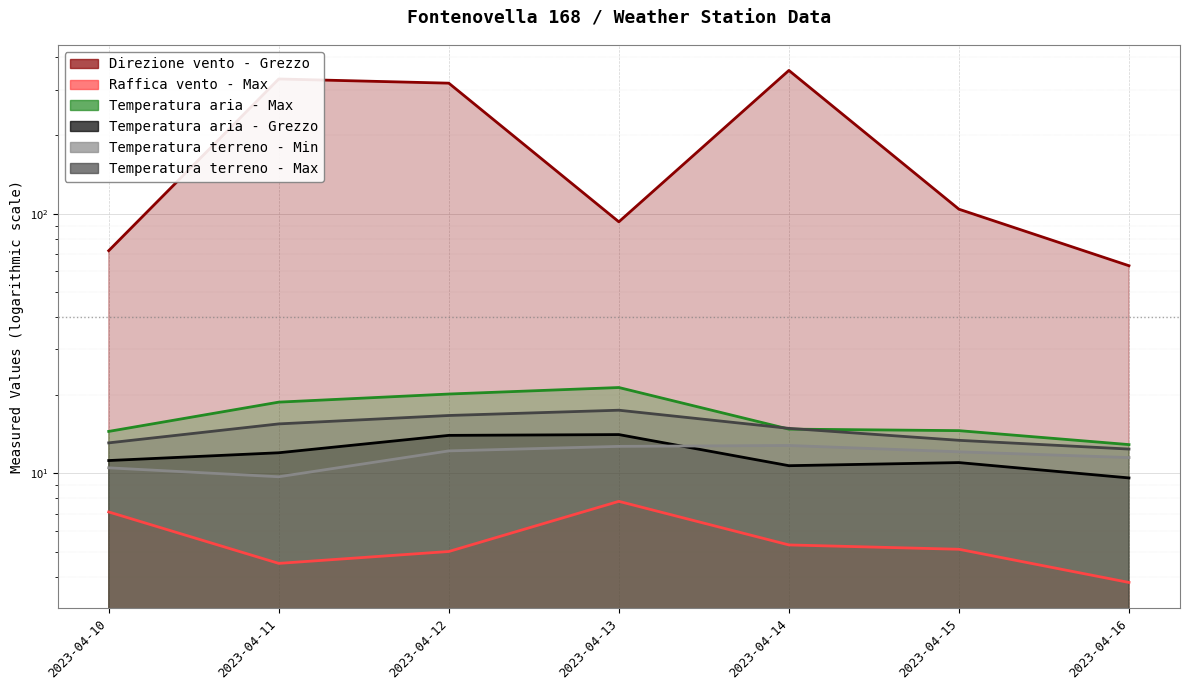

Reading left to right, what are all the values shown in this chart?

Direzione vento - Grezzo: 72.0	330.0	318.0	93.0	356.0	104.0	63.0
Raffica vento - Max: 7.1	4.5	5.0	7.8	5.3	5.1	3.8
Temperatura aria - Max: 14.5	18.8	20.2	21.4	14.8	14.6	12.9
Temperatura aria - Grezzo: 11.2	12.0	14.0	14.1	10.7	11.0	9.6
Temperatura terreno - Min: 10.5	9.7	12.2	12.7	12.8	12.1	11.5
Temperatura terreno - Max: 13.1	15.5	16.7	17.5	14.9	13.4	12.4